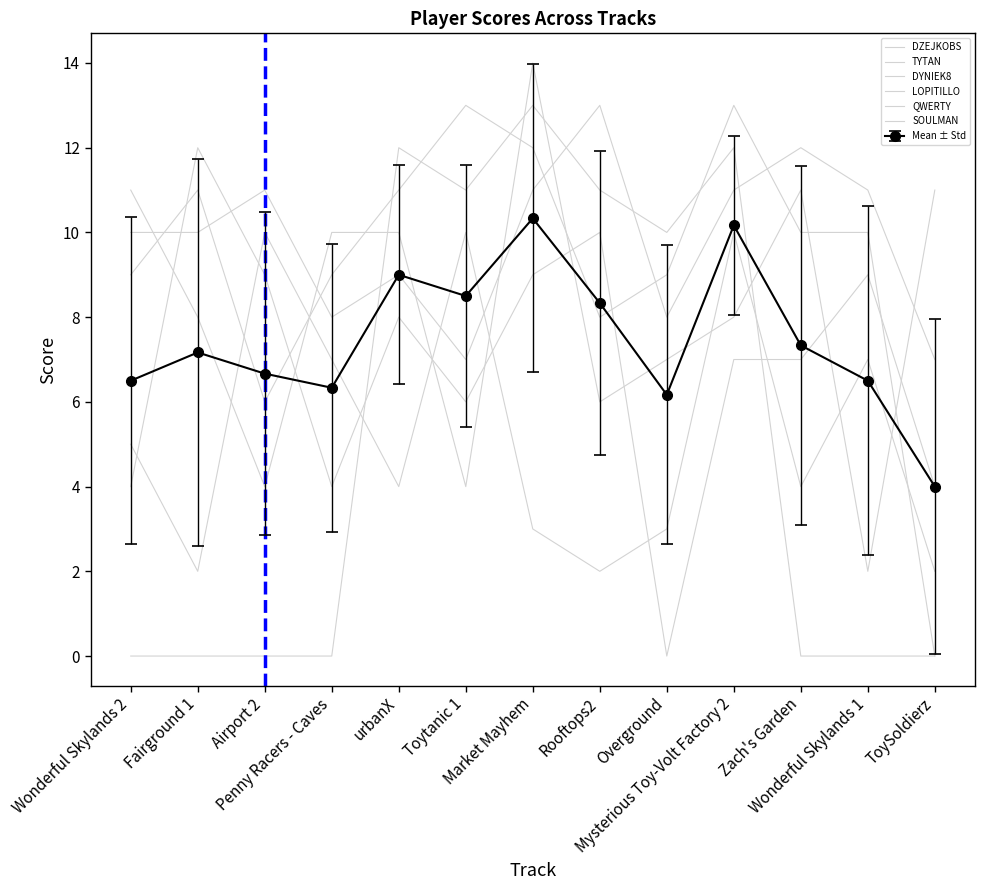

What is the difference between the DYNIEK8 values at Wonderful Skylands 2 and Zach's Garden?

1